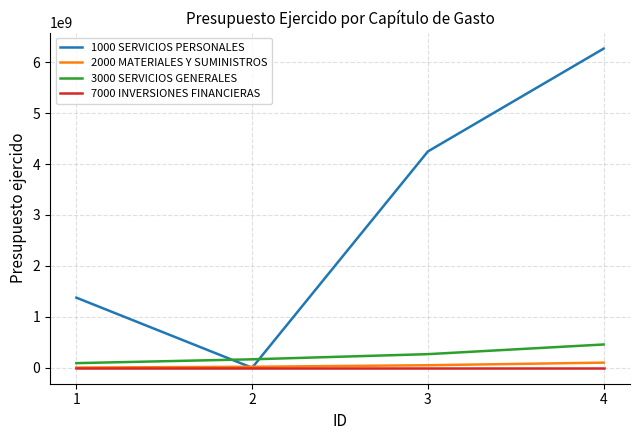

Which series has the largest total across all categories?

1000 SERVICIOS PERSONALES